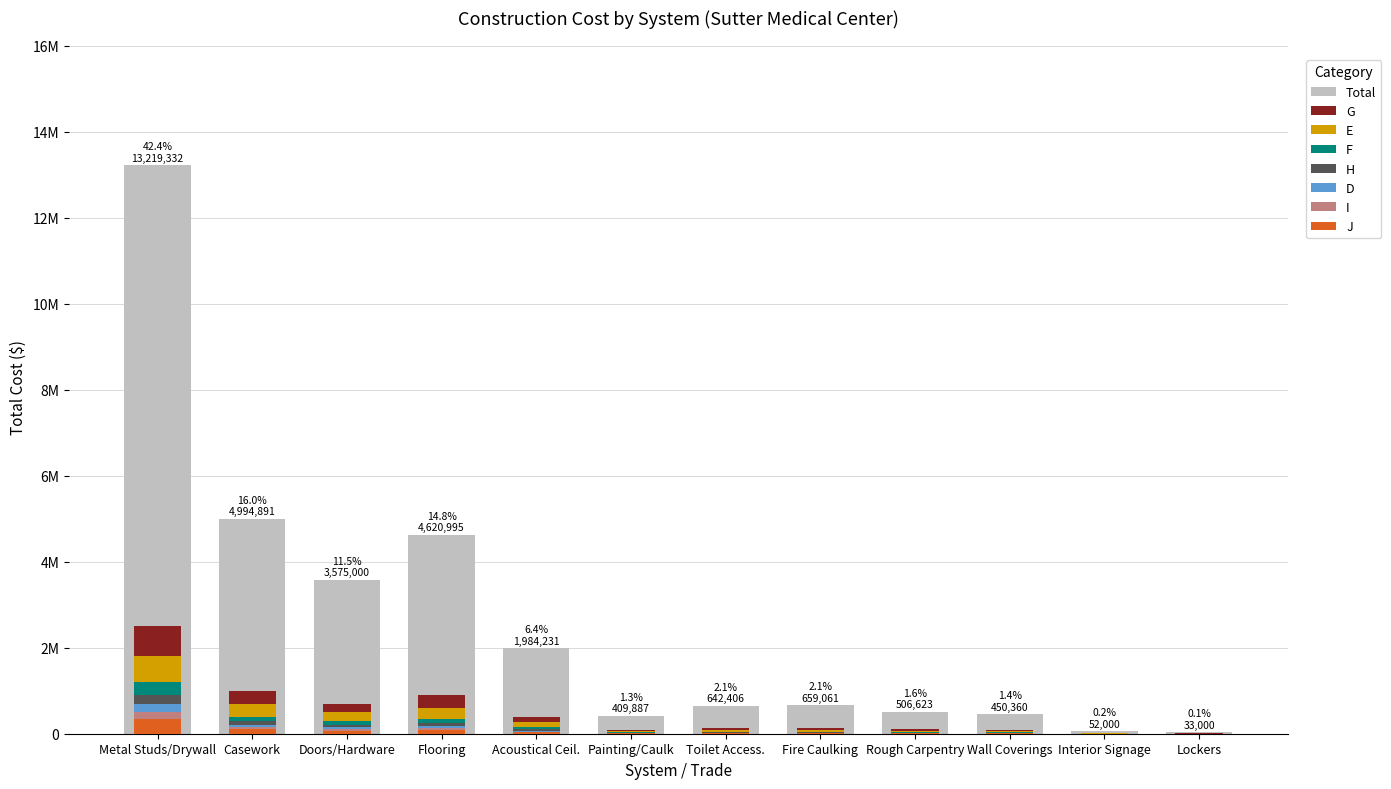

How many groups of bars are there?

12